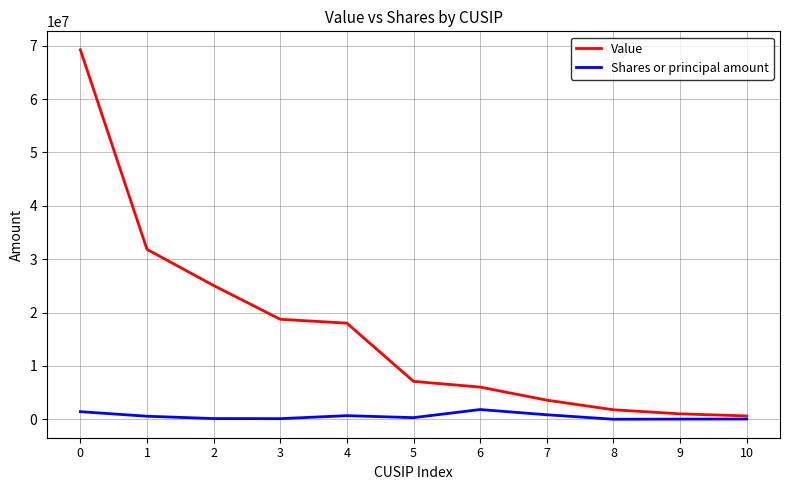

List the series in order of their peak value, lowest first.

Shares or principal amount, Value